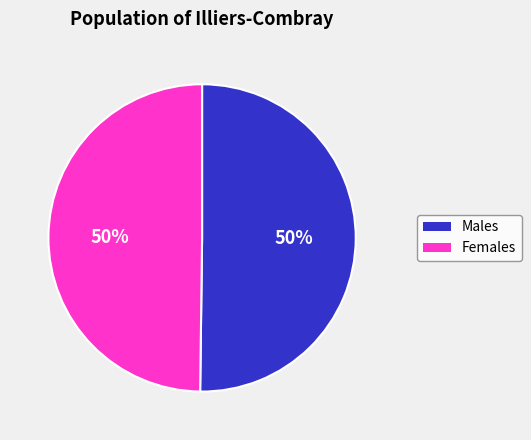

How many slices are in this pie chart?

2